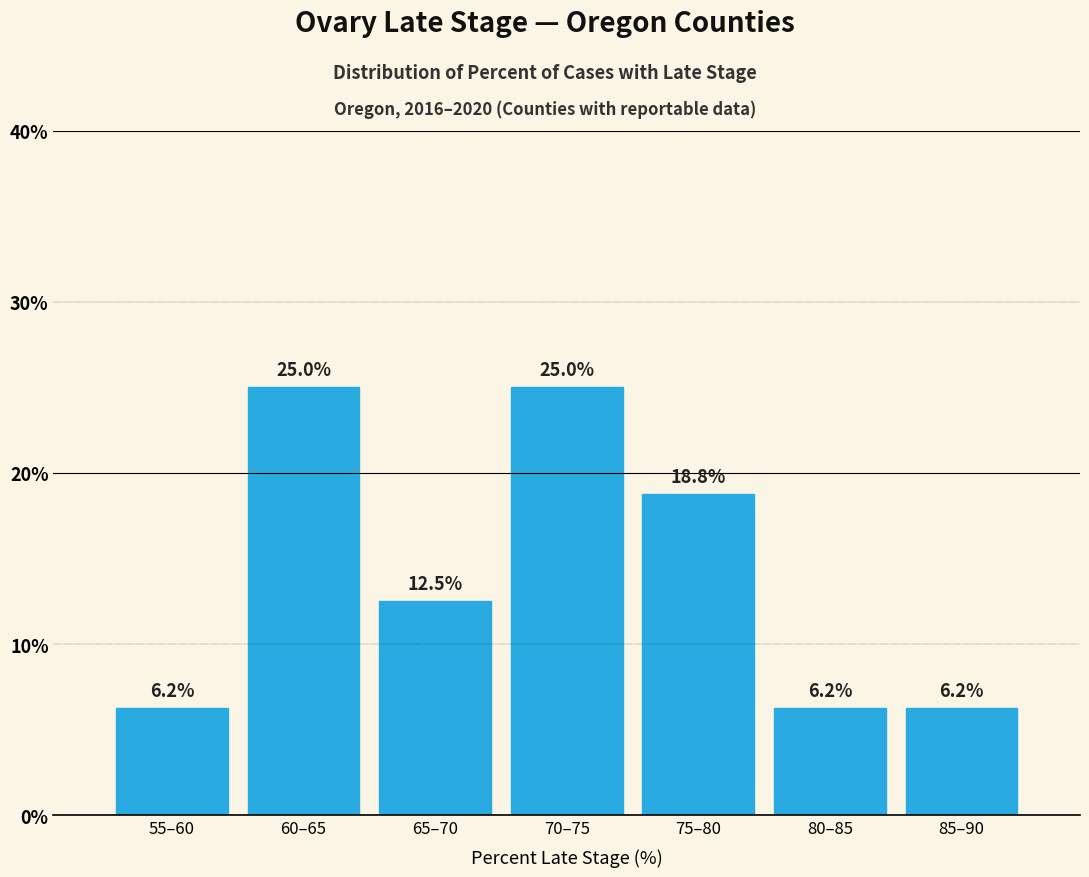

At which label does the data first exceed 12?

60–65